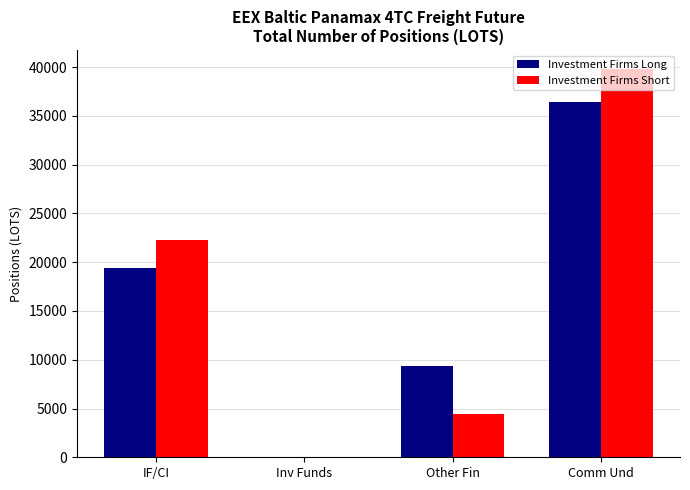

What are all the series names shown in the legend?

Investment Firms Long, Investment Firms Short